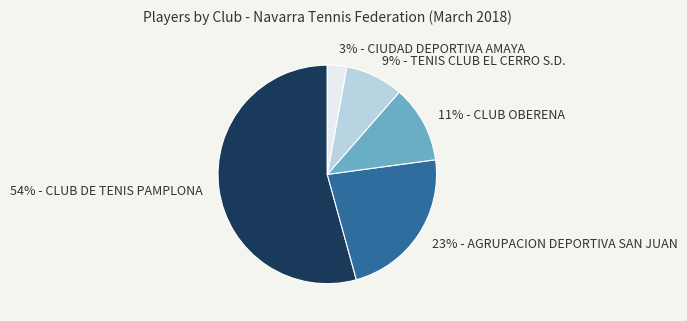

Is there any slice that represents more than half of the pie?

Yes